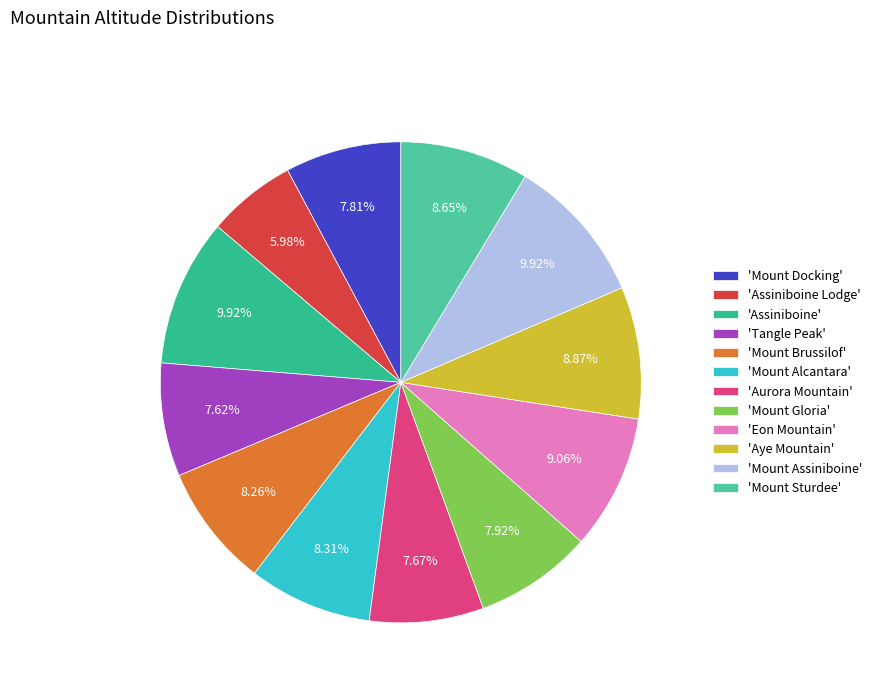

Which slice is the largest?

Assiniboine